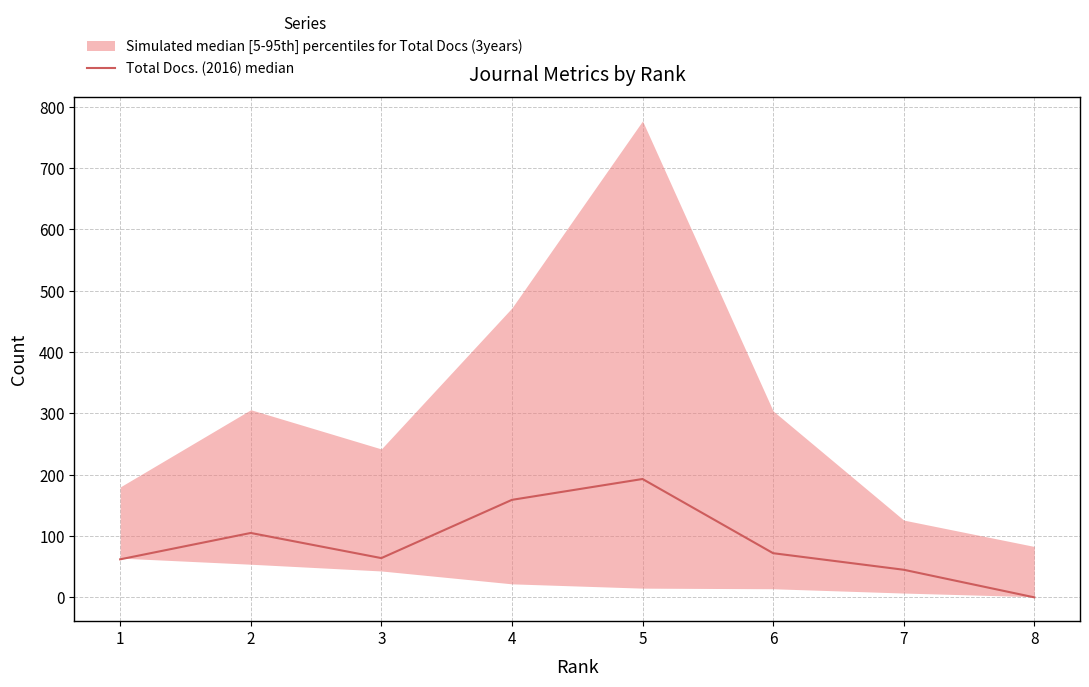

How many points are lower than both their immediate neighbors (excluding endpoints)?

1